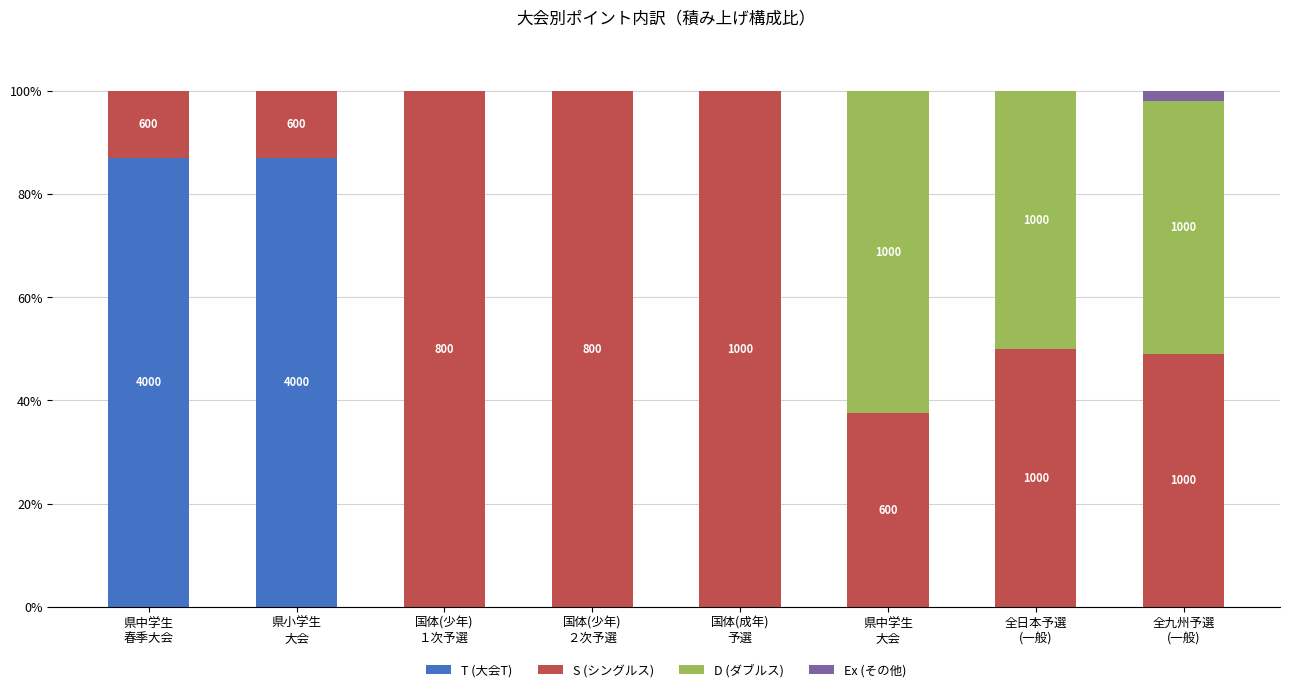

What is the sum of all T (大会T) values?

173.9